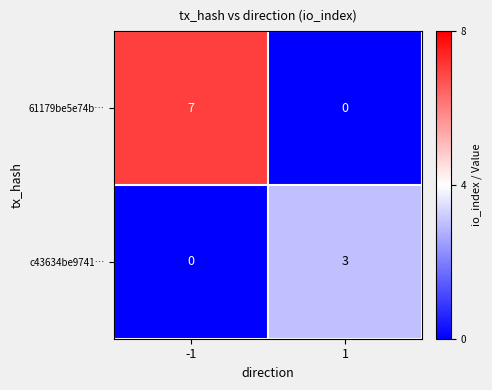

What is the greatest value displayed?

7